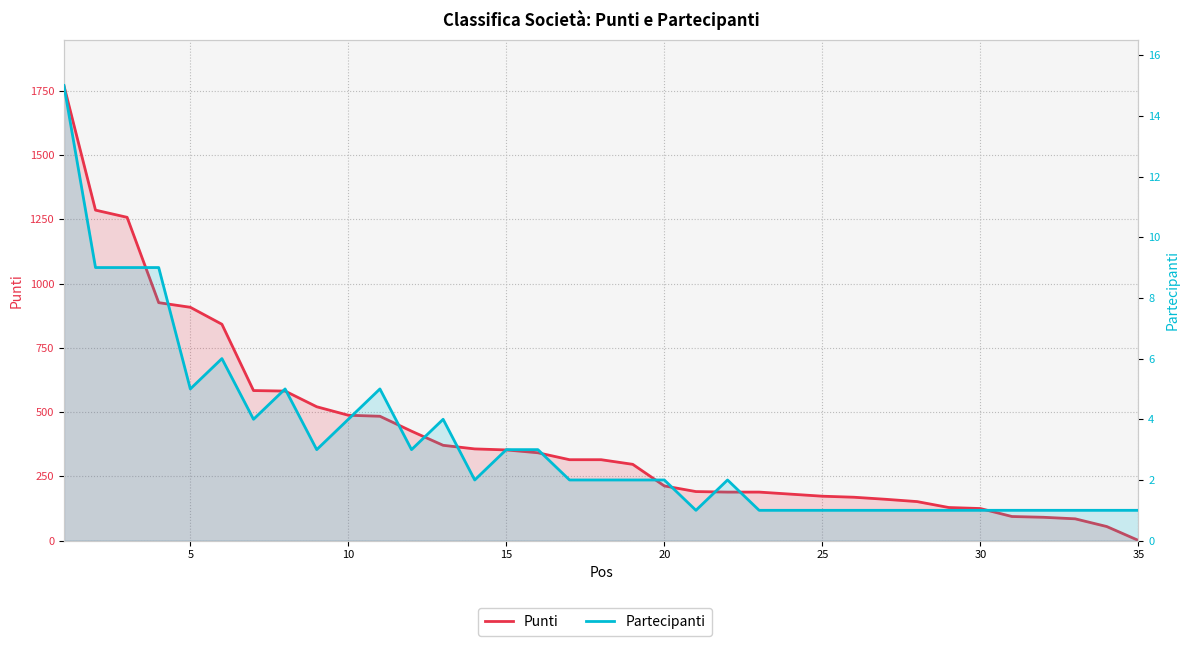

How many data points in Punti are less than 315?

17